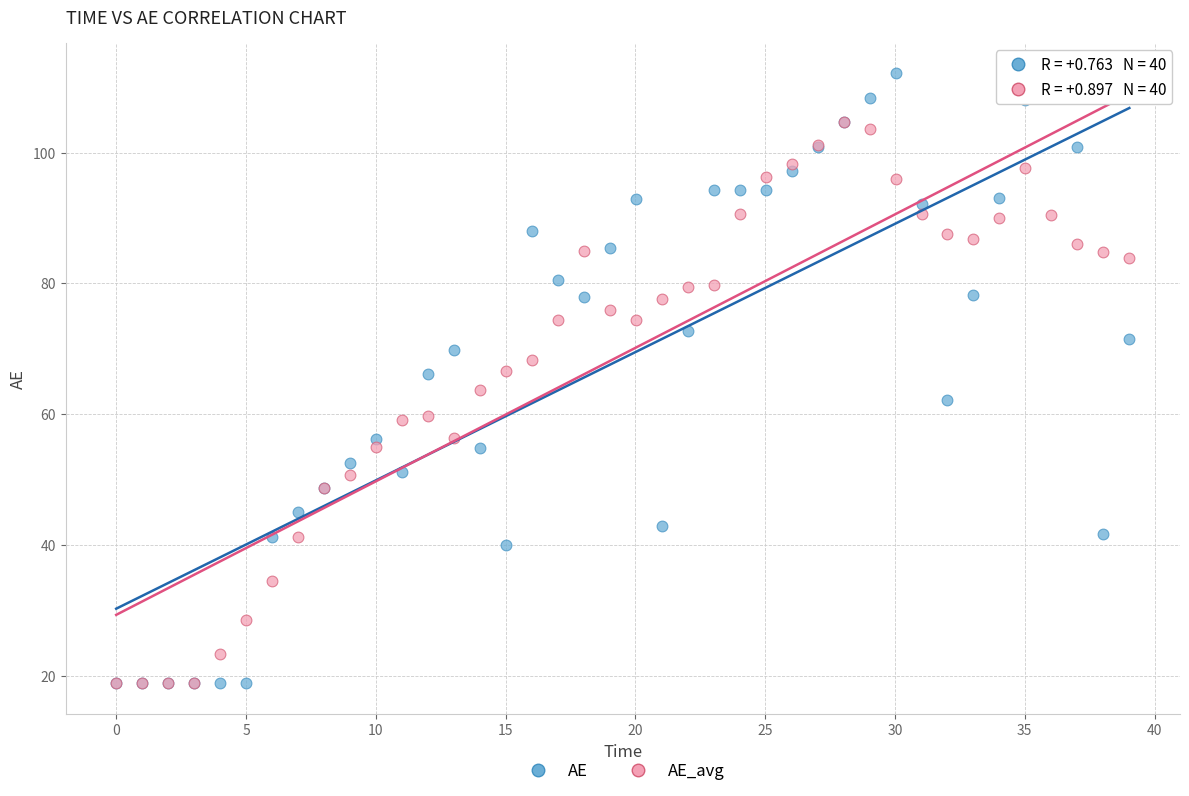

What are all the series names shown in the legend?

AE, AE_avg